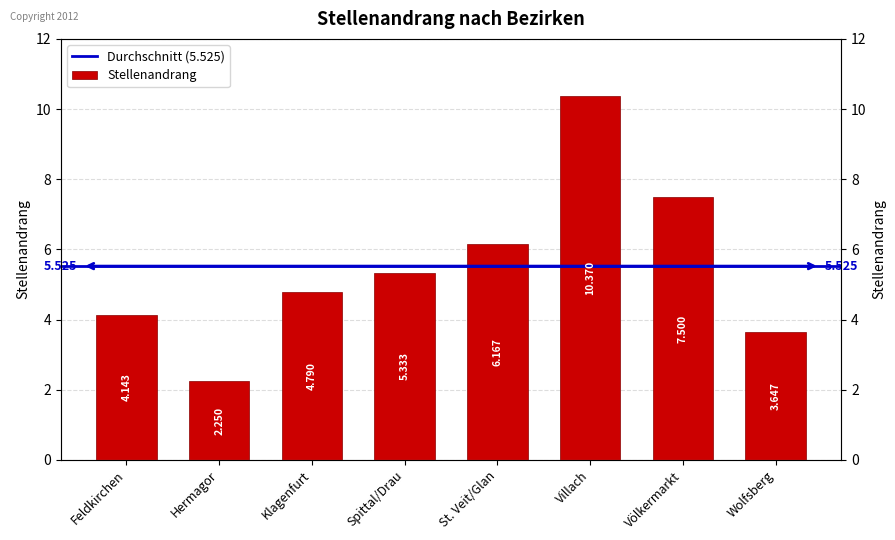

At which label is the value closest to 6?

St. Veit/Glan